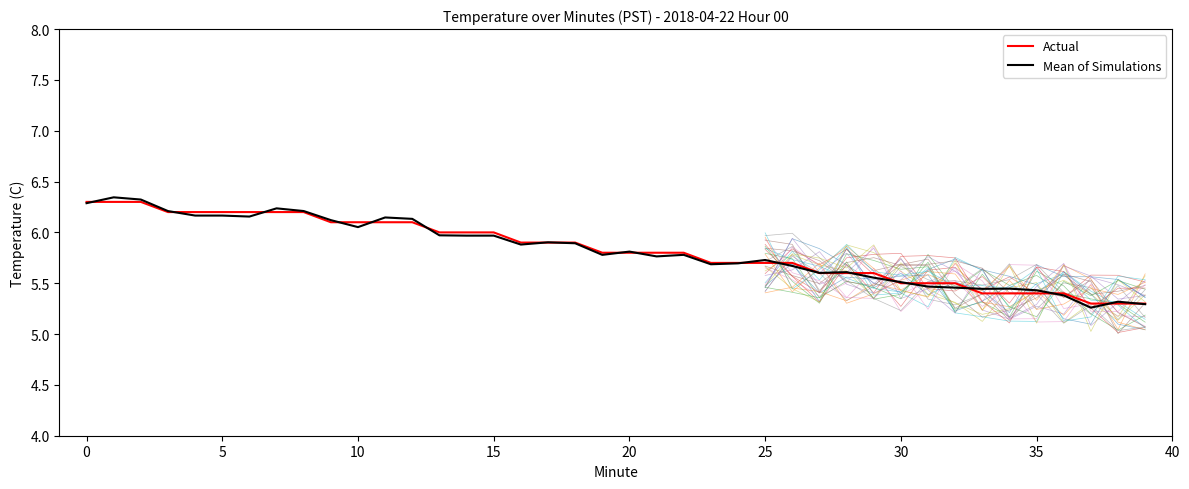

The Actual series shows 5.4 at 35. True or false?

True